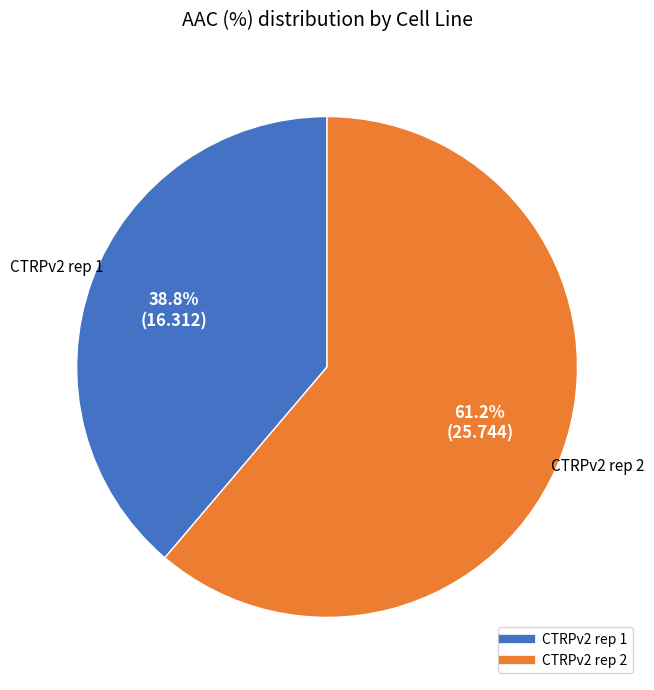

How many segments does this pie chart have?

2